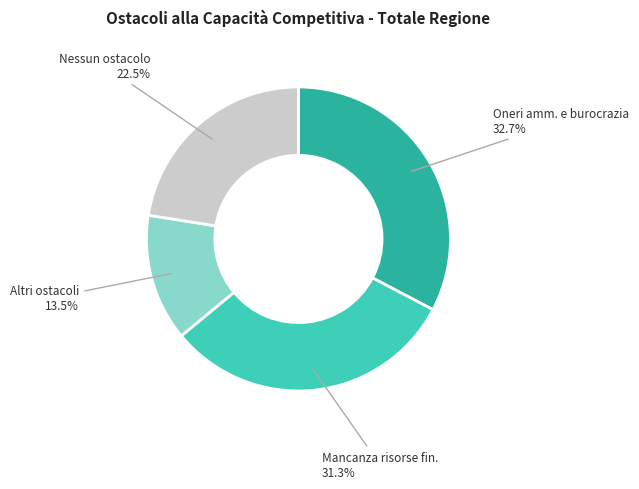

Is there a majority slice in this chart?

No